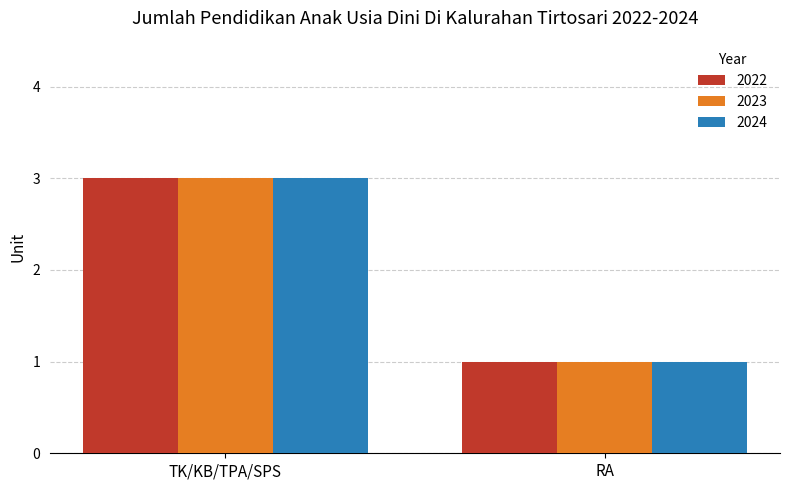

Reading right to left, extract all data points from this chart.

2022: RA=1	TK/KB/TPA/SPS=3
2023: RA=1	TK/KB/TPA/SPS=3
2024: RA=1	TK/KB/TPA/SPS=3